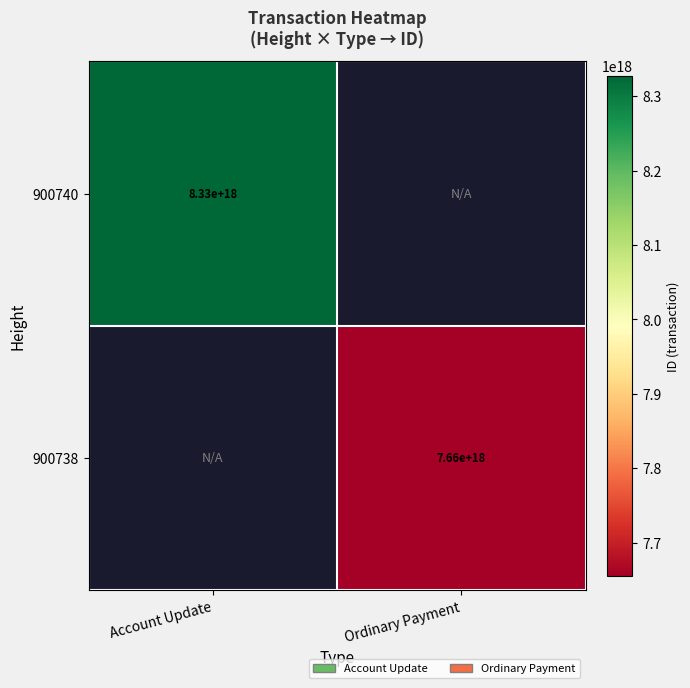

At which category does the chart reach its peak across all series?

Account Update